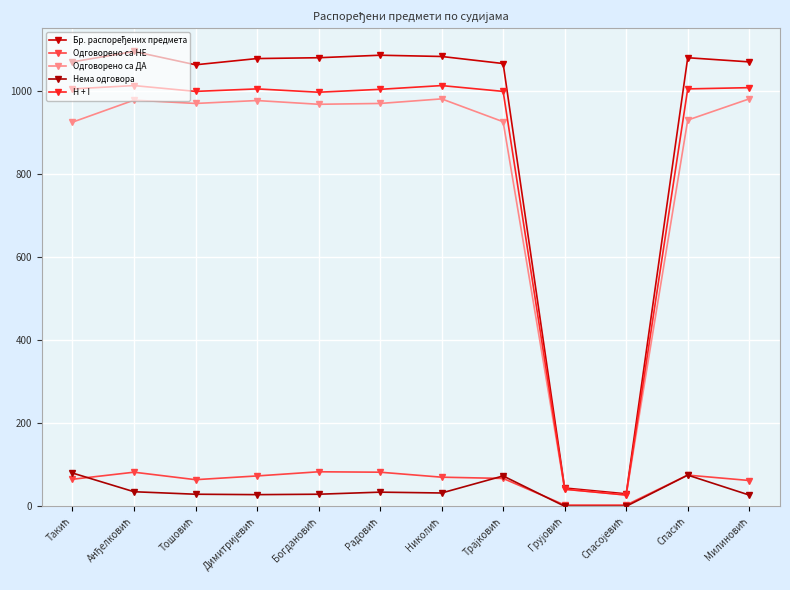

Is this an area chart (filled region under the line)?

No